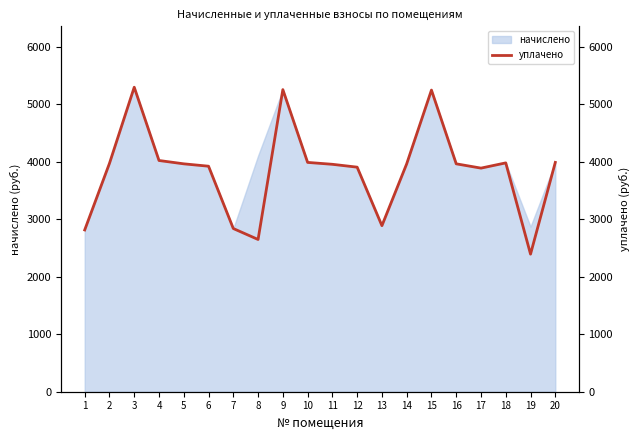

Between 4 and 15, which is larger?

15